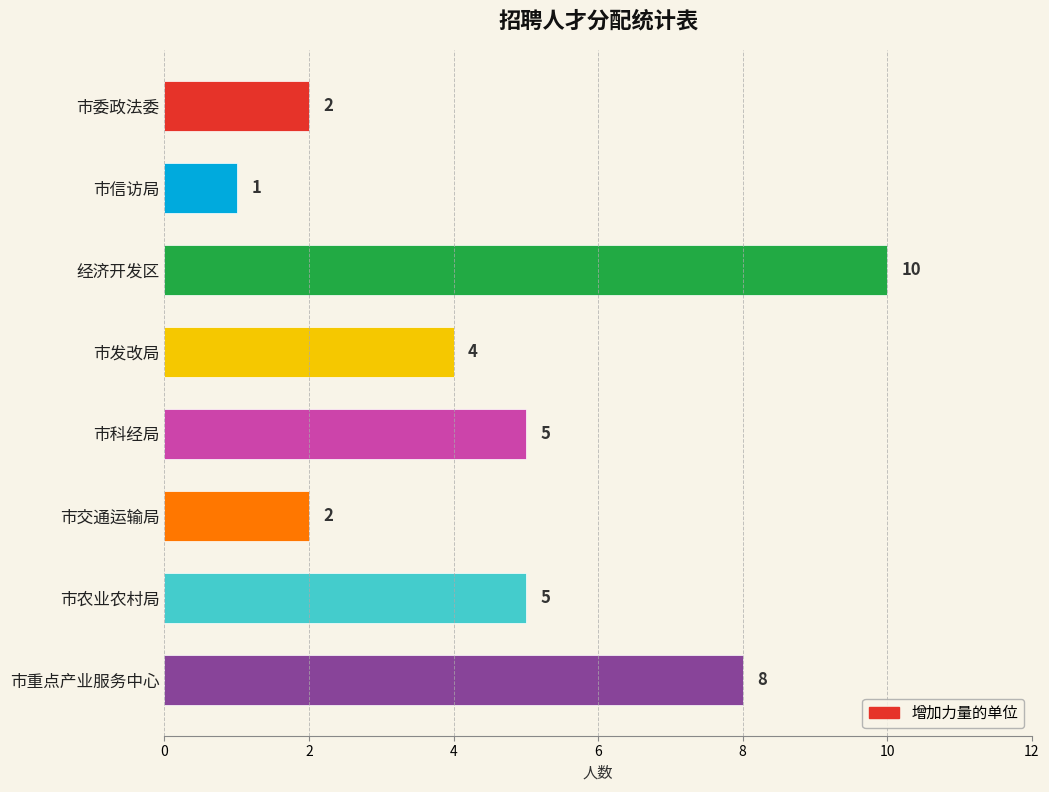

How many categories are shown in the chart?

8